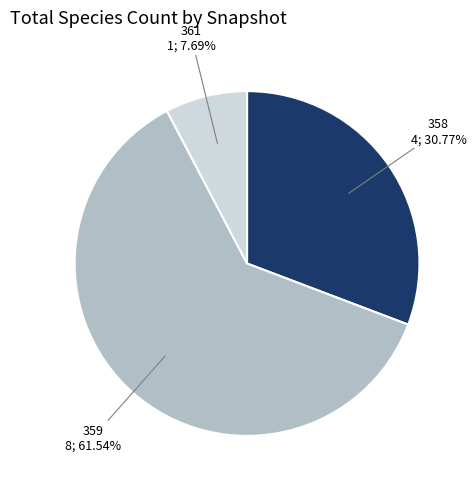

Count the number of slices in the pie.

3